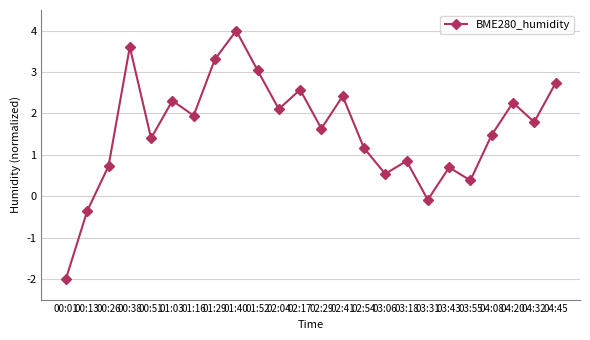

How many values exceed 1?

16